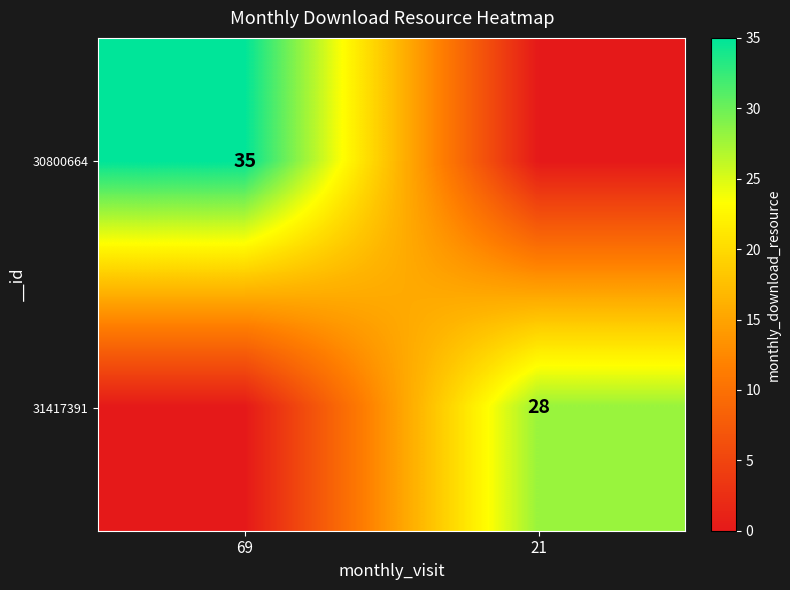

Is it true that 31417391 equals 19 at 21?

False